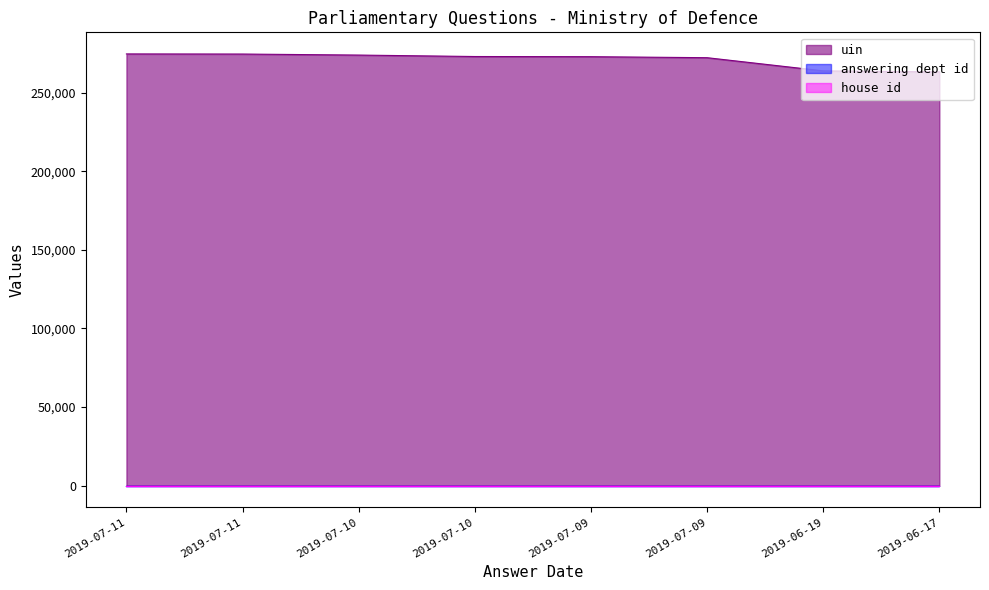

The uin series shows 263756 at 2019-06-19. True or false?

True